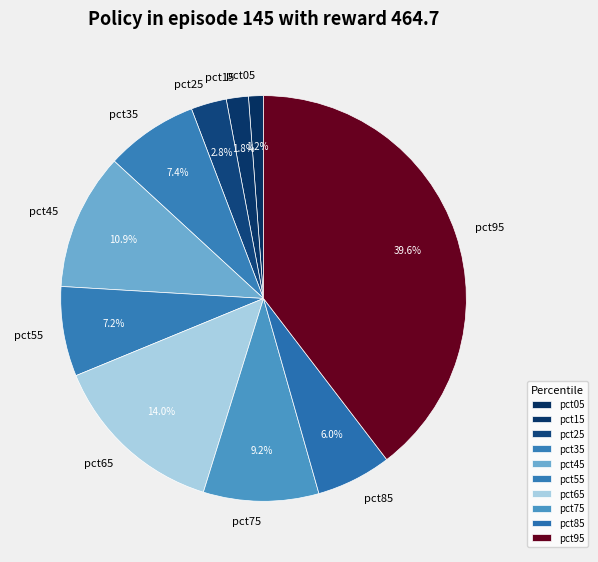

What is the smallest slice in the pie chart?

pct05